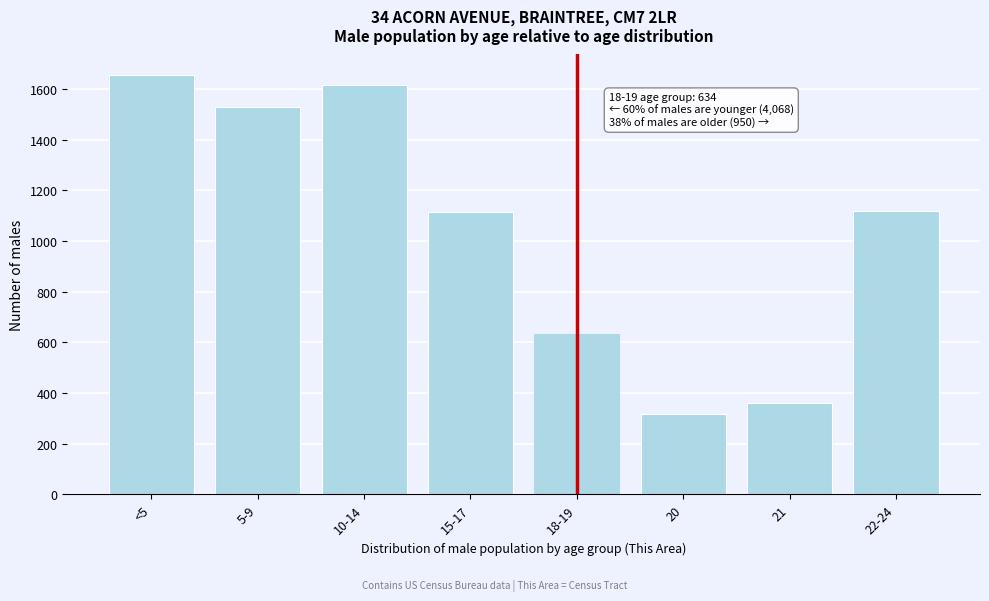

Is it true that the value at 22-24 is 1117?

True